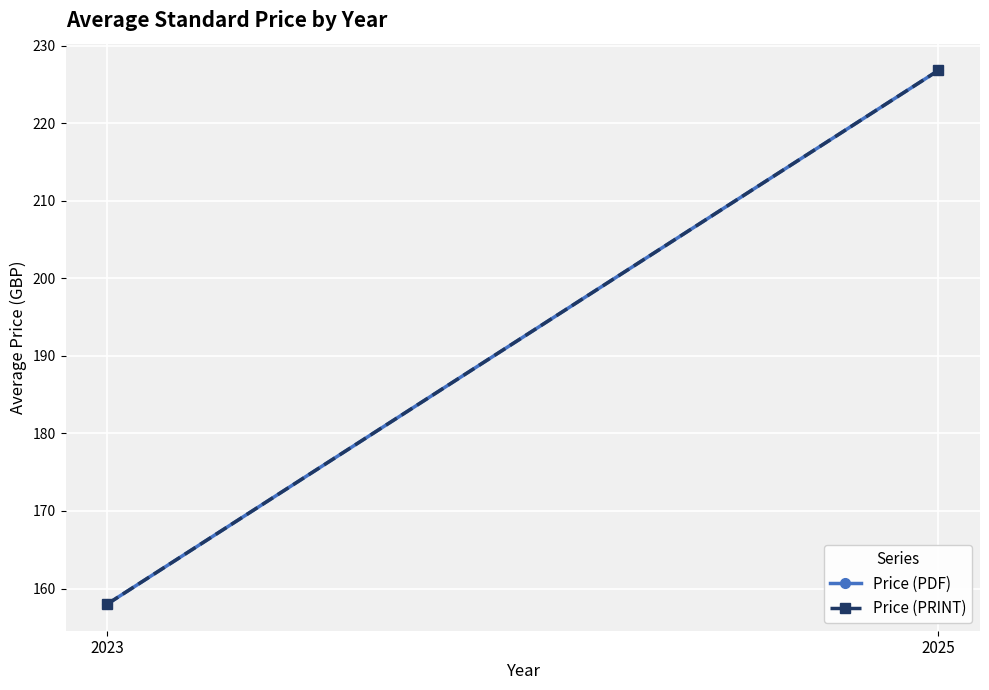

Is the value of Price (PDF) at 2025 greater than the value of Price (PRINT) at 2025?

No